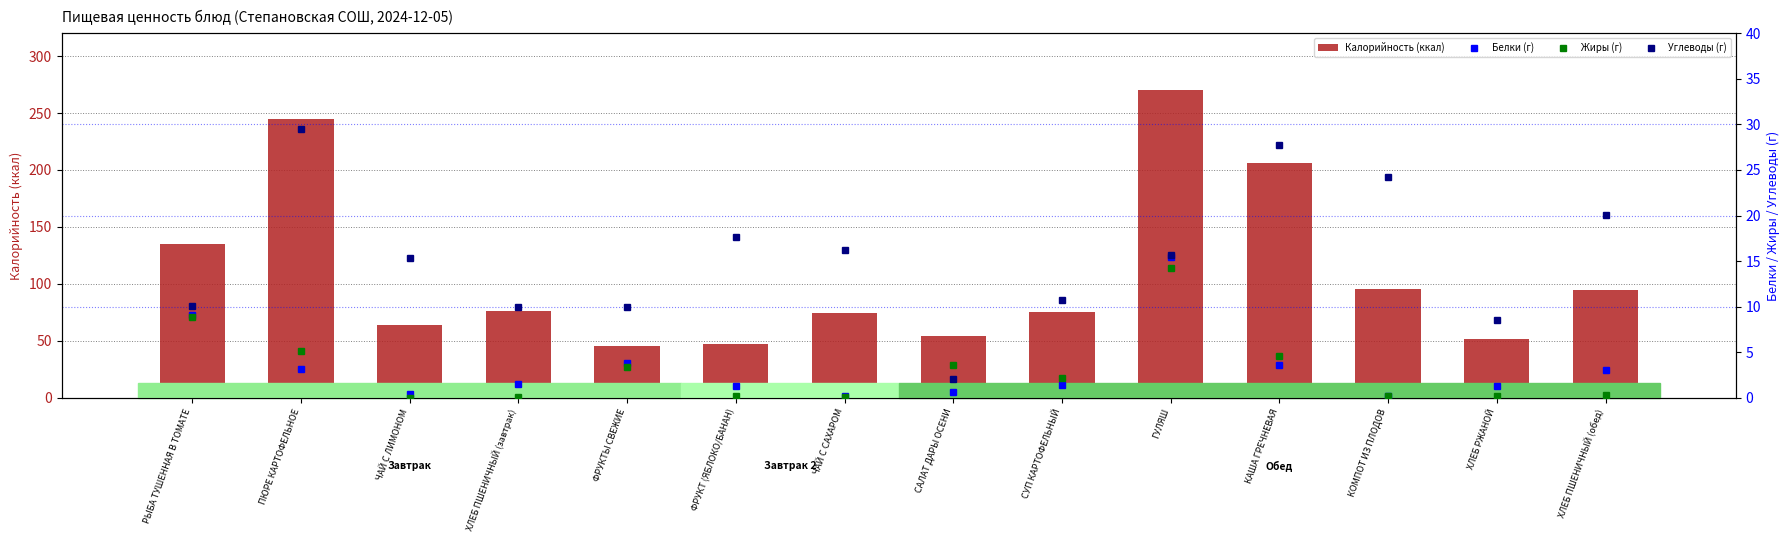

What is the difference between the maximum and minimum values in the Калорийность (ккал) series?

224.4